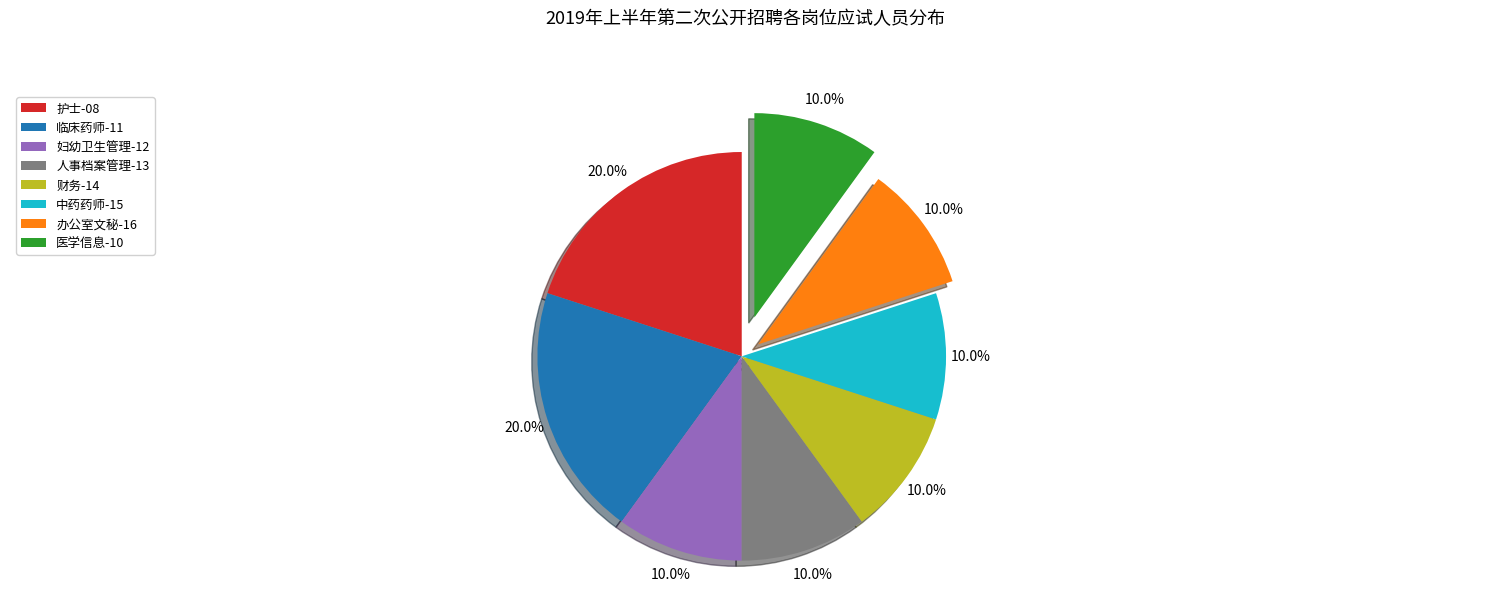

Combined, do 财务-14 and 中药药师-15 account for over 50%?

No